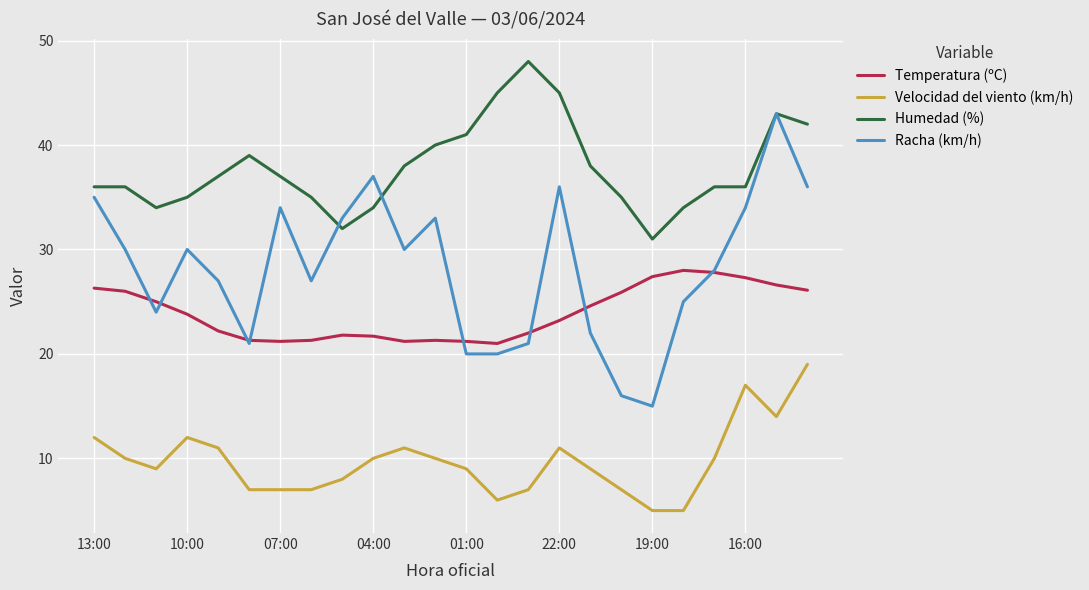

How many lines are shown in the chart?

4